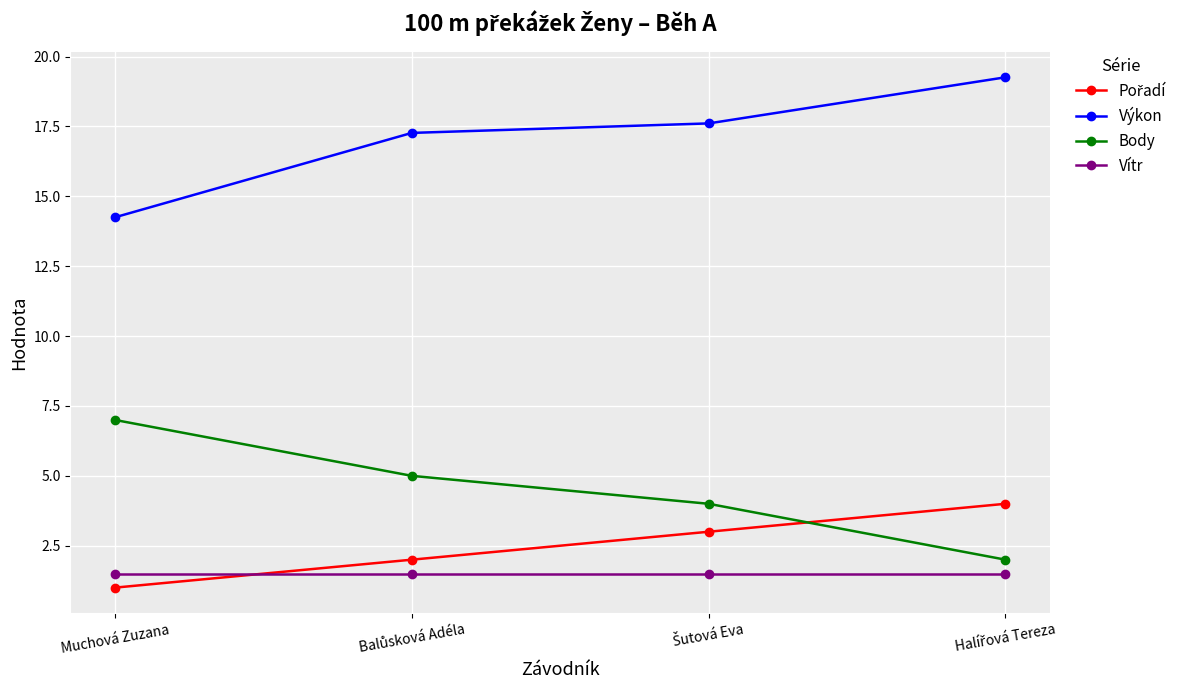

At how many categories does at least one series exceed 13?

4